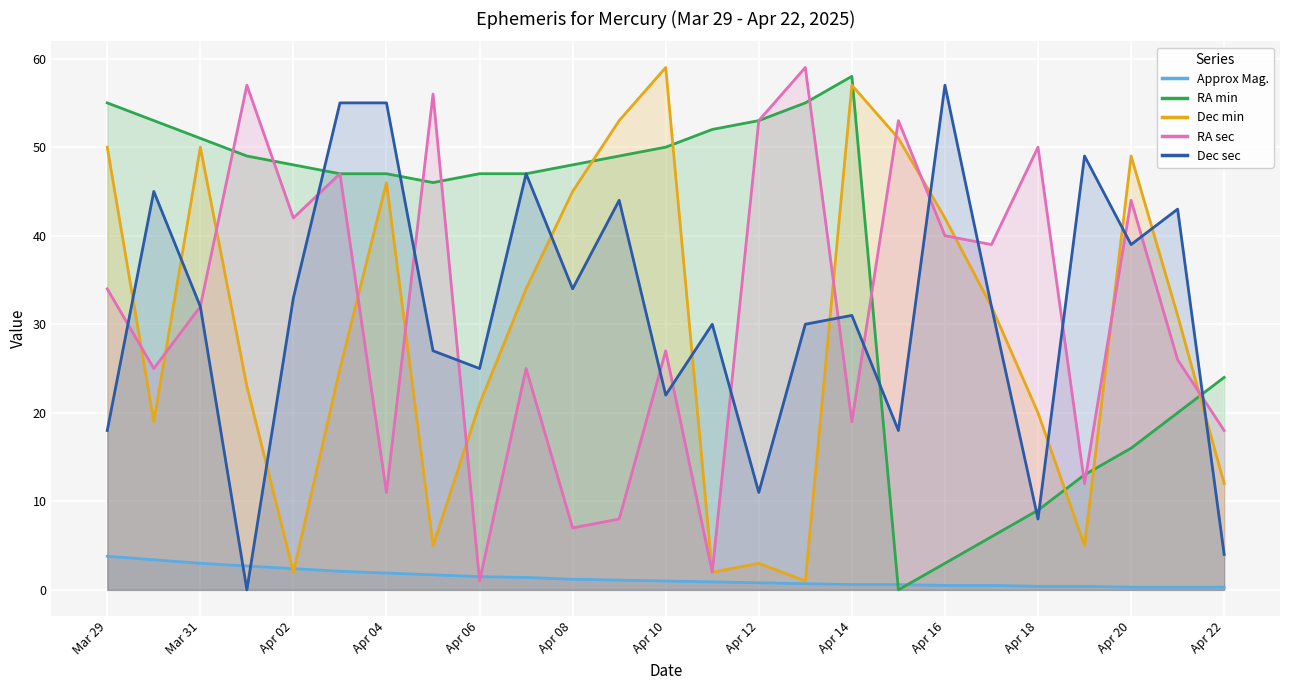

How many lines are shown in the chart?

5